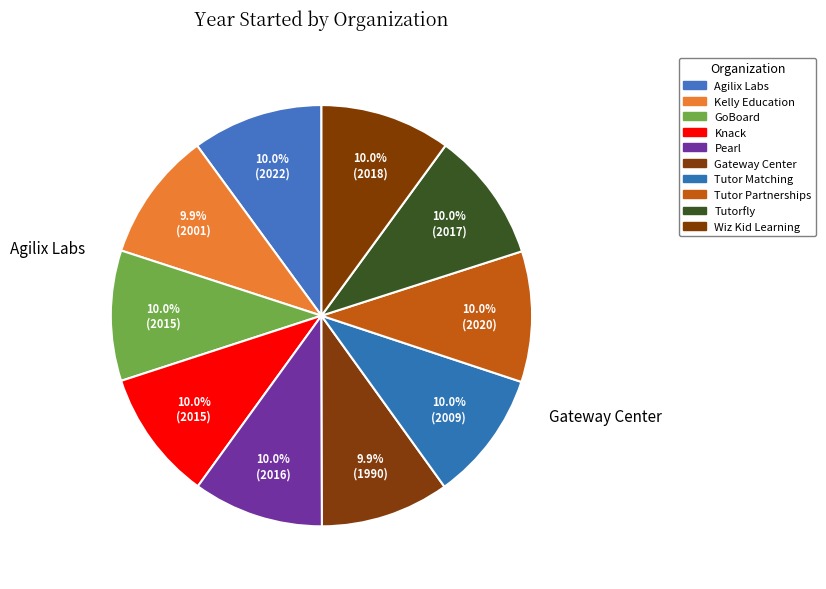

What percentage is the Tutor Matching slice, to the nearest percent?

10%